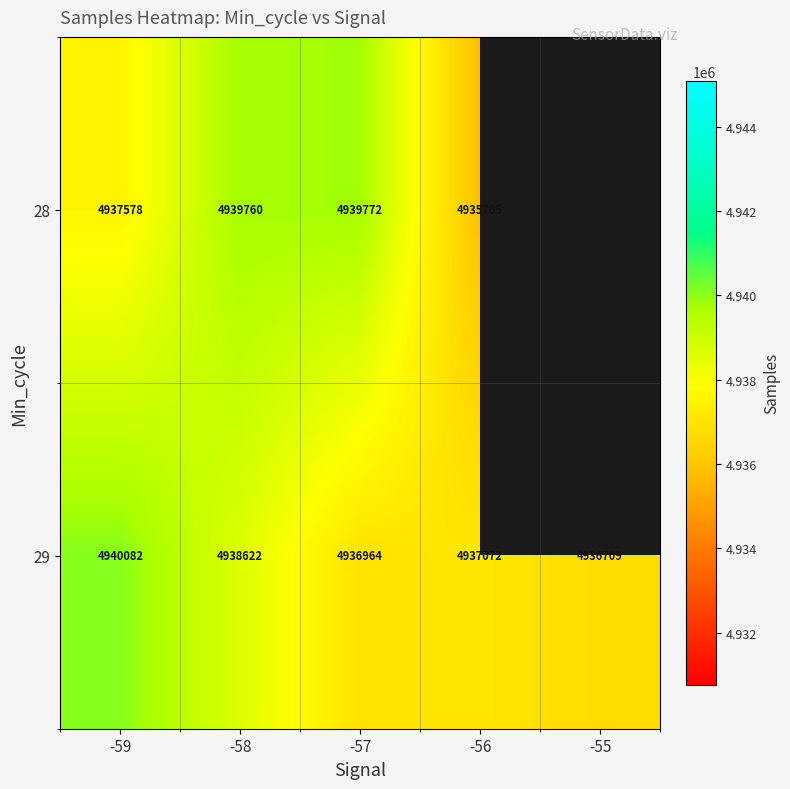

Which series changed the most between -58 and -57?

29